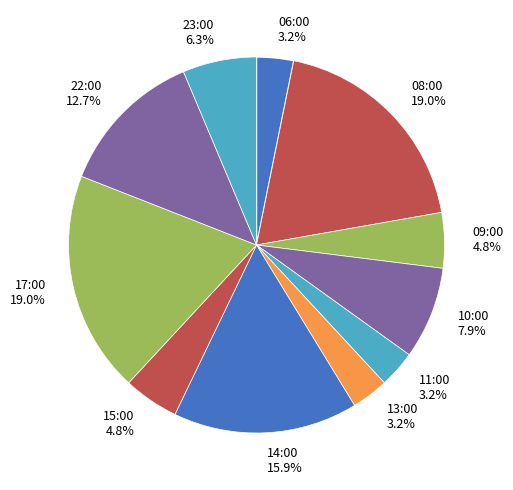

How many segments does this pie chart have?

11